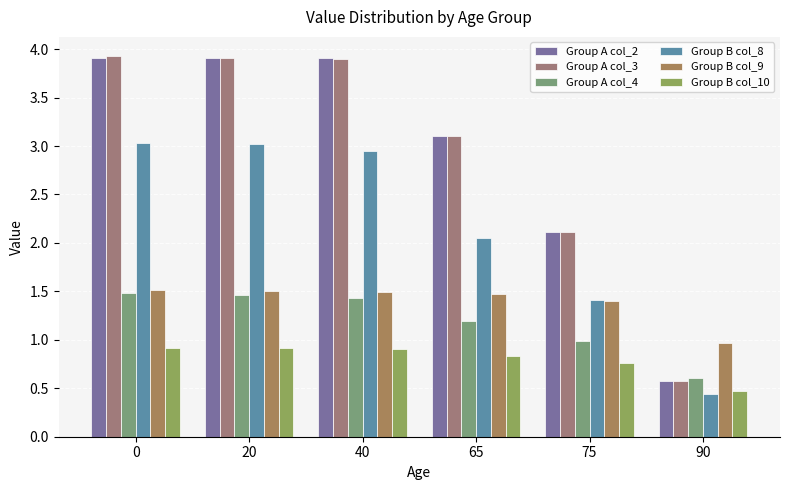

What is the minimum value for Group B col_8?

0.4